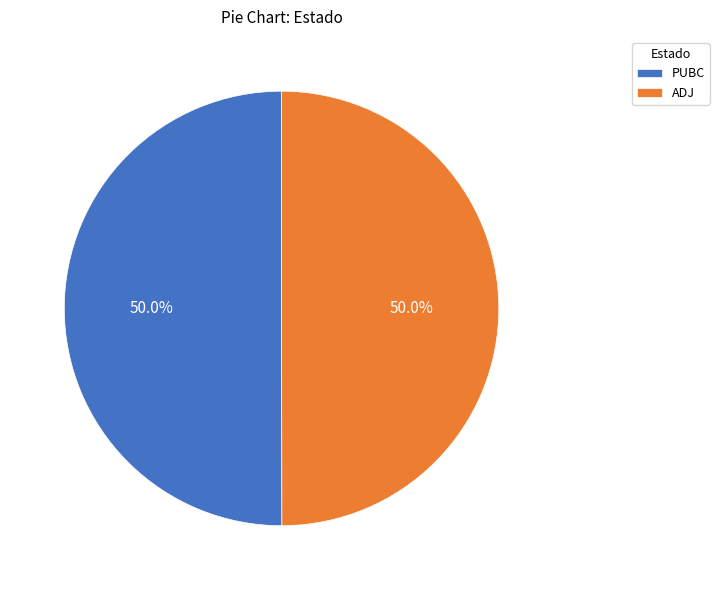

Count the number of slices in the pie.

2